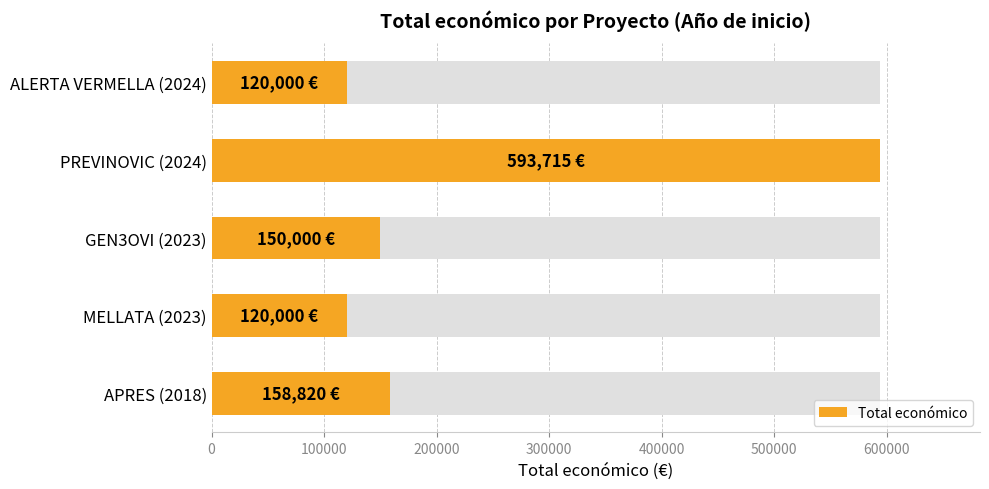

Read the value at APRES (2018), to the nearest 10.

158820